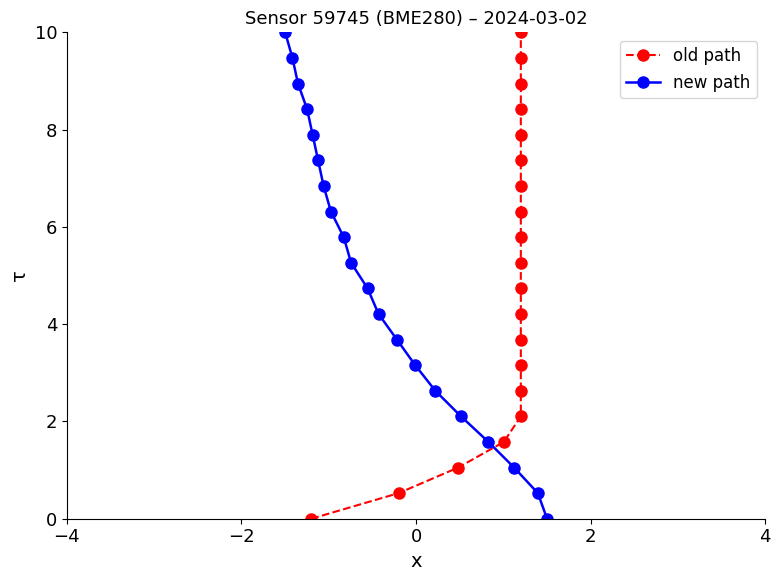

Reading left to right, transcribe all the data shown in this chart.

old path: 0.0	0.5	1.1	1.6	2.1	2.6	3.2	3.7	4.2	4.7	5.3	5.8	6.3	6.8	7.4	7.9	8.4	8.9	9.5	10.0
new path: 0.0	0.5	1.1	1.6	2.1	2.6	3.2	3.7	4.2	4.7	5.3	5.8	6.3	6.8	7.4	7.9	8.4	8.9	9.5	10.0